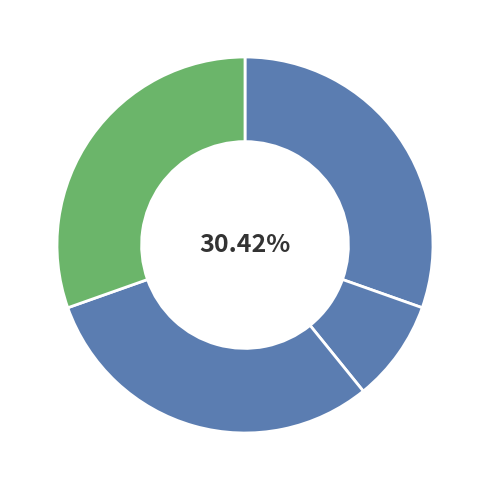

Do დომენტი ჩიხლაძე and ალექსანდრე ჩახაია together represent more than half of the pie?

Yes